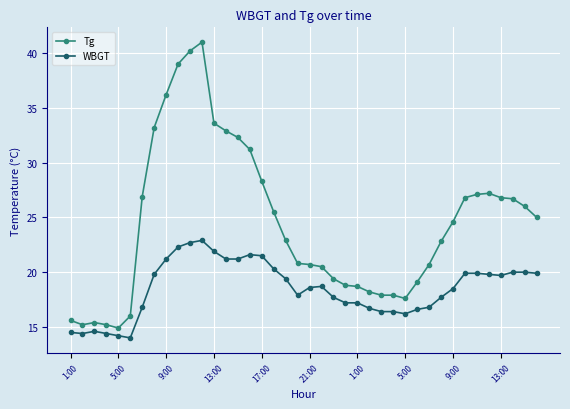

List the series in order of their peak value, lowest first.

WBGT, Tg